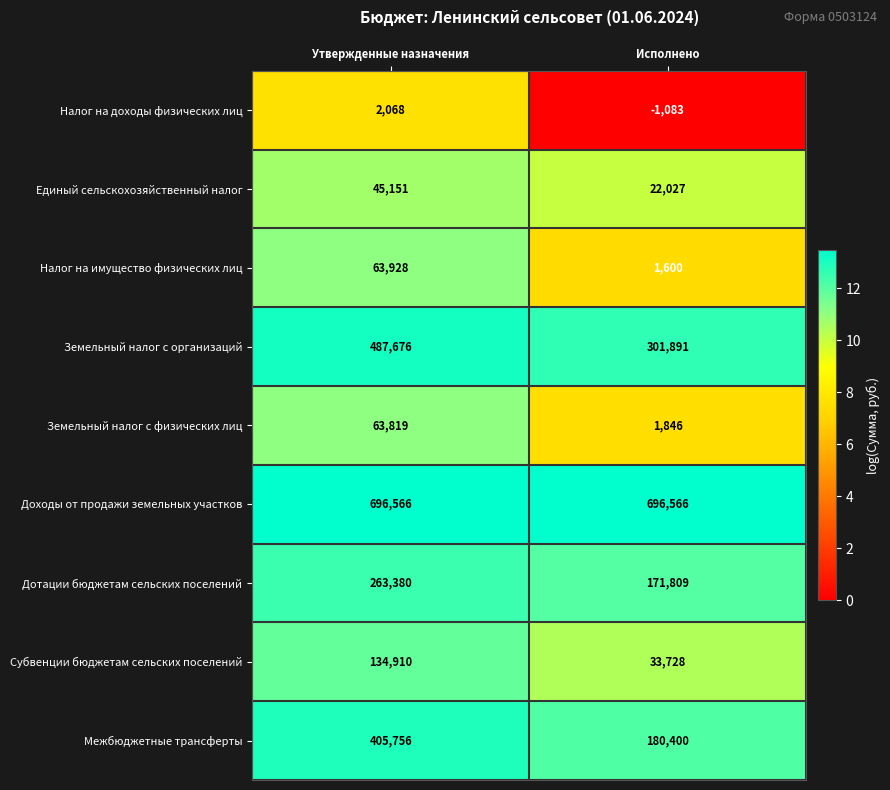

What is the spread (max minus min) of values at Исполнено?

697649